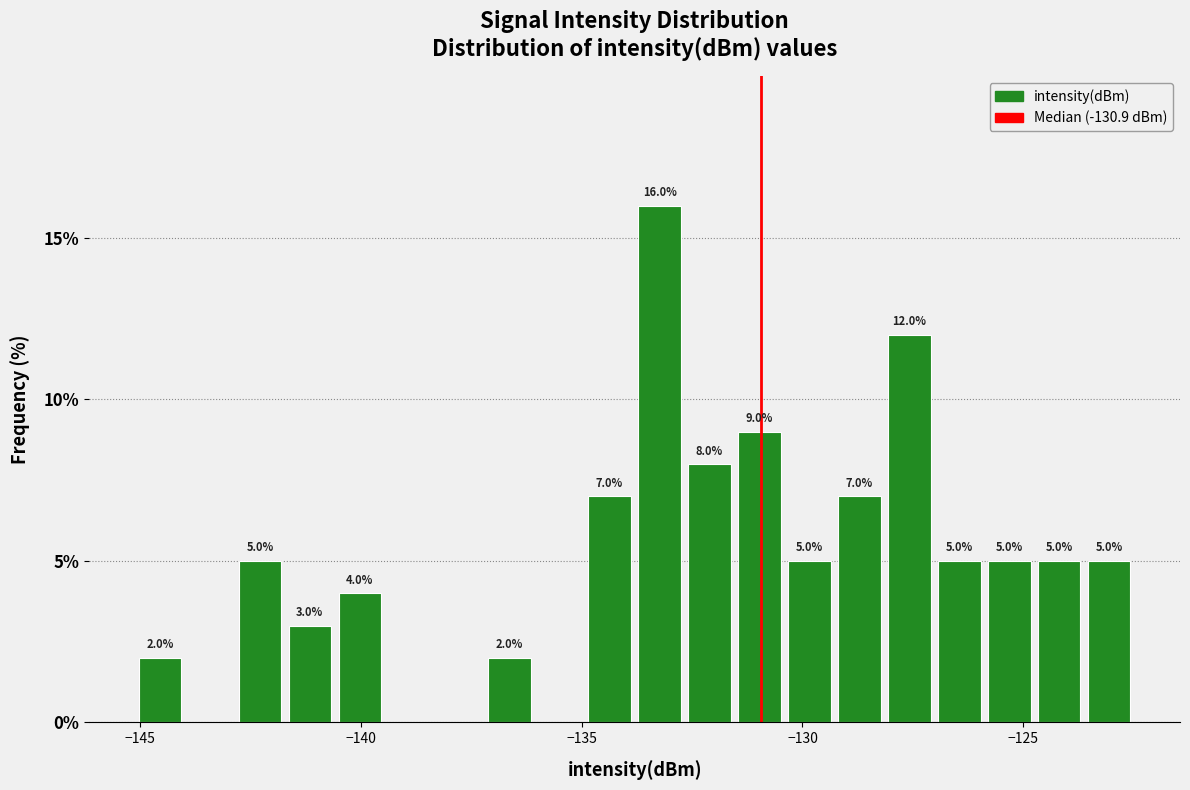

Read against the x-axis, roughly where is the centre of the tallest bar?

-133.0